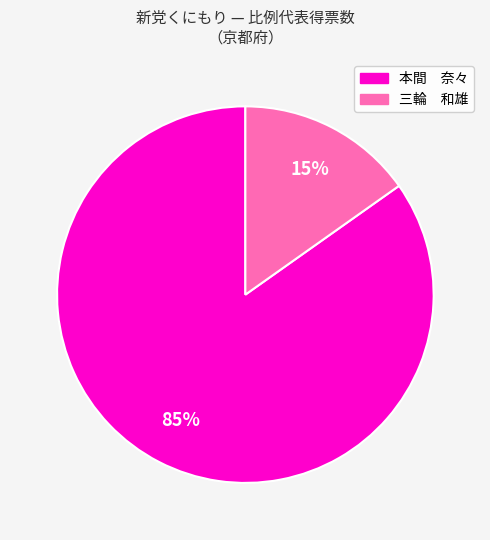

Which category has the biggest portion of the pie?

本間 奈々